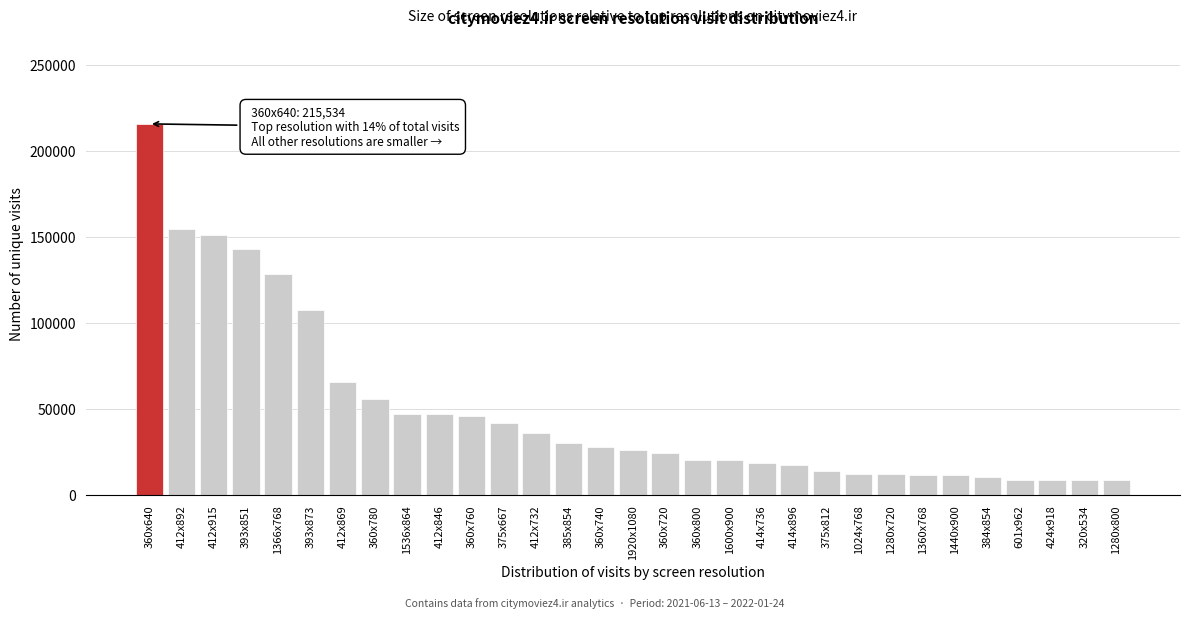

What is the label of the 7th bar from the right?

1360x768